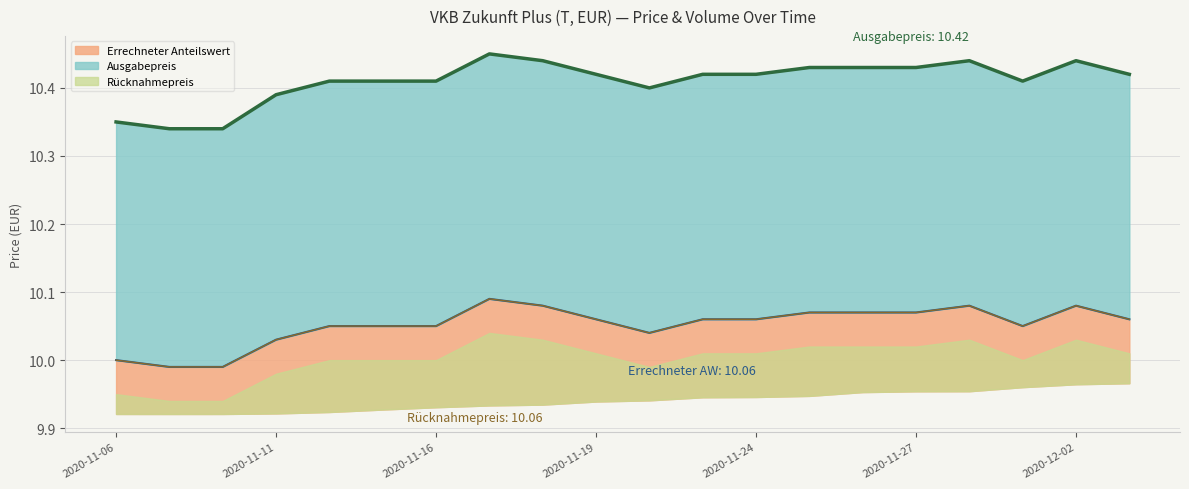

Is it true that Rücknahmepreis equals 10.1 at 2020-12-02?

True